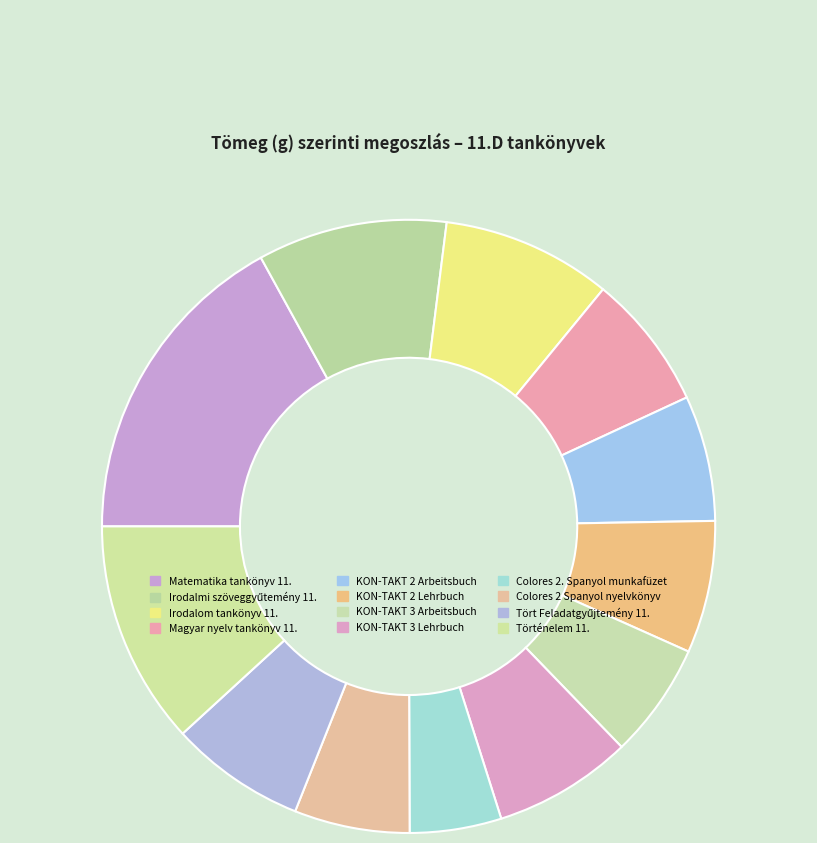

How many slices are in this pie chart?

12